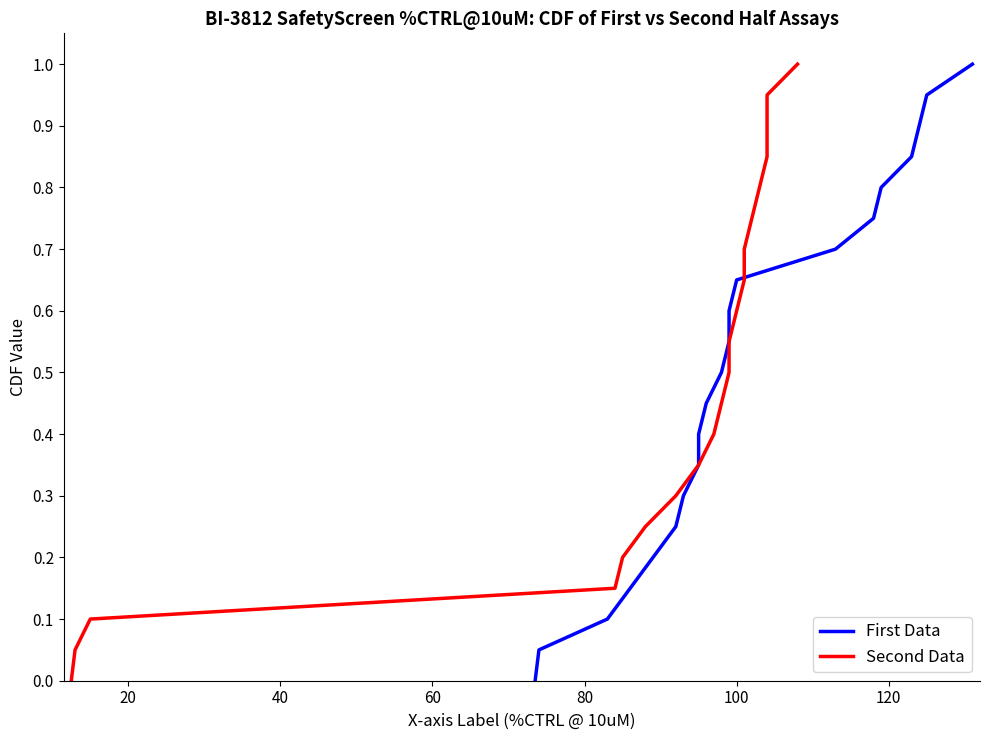

How many values in the Second Data series exceed 0?

20